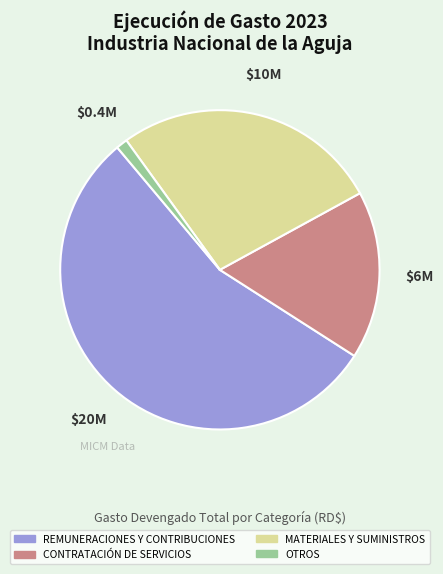

Does REMUNERACIONES Y CONTRIBUCIONES represent more than half of the total?

Yes